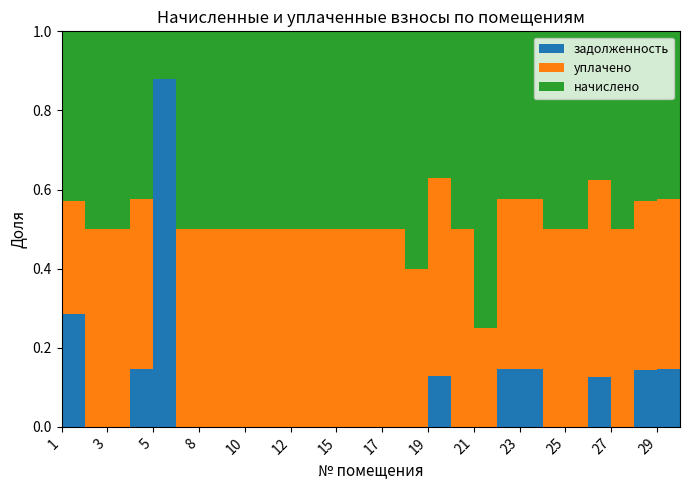

Reading left to right, transcribe all the data shown in this chart.

начислено: 2238.0	1072.9	1876.7	2293.3	1154.0	2341.3	1102.4	1884.1	2341.3	1072.9	1887.8	2341.3	1884.1	1839.8	1069.2	2308.1	1843.5	1087.7	2308.1	1843.5	1087.7	2370.8	1843.5	1087.7	2308.1	1843.5	1168.8	2308.1
уплачено: 1492.0	1072.9	1876.7	2319.6	0.0	2341.3	1102.4	1884.1	2341.3	1072.9	1887.8	2341.3	1884.1	1839.8	1069.2	1538.7	2483.7	1087.7	769.4	1866.9	1100.0	2370.8	1843.5	1450.2	2308.1	1843.5	1181.9	2332.7
задолженность: 1492.0	0.0	0.0	790.7	8332.1	0.0	0.0	0.0	0.0	0.0	0.0	0.0	0.0	0.0	0.0	0.0	640.2	0.0	0.0	637.9	374.8	0.0	0.0	362.6	0.0	614.5	402.7	794.0